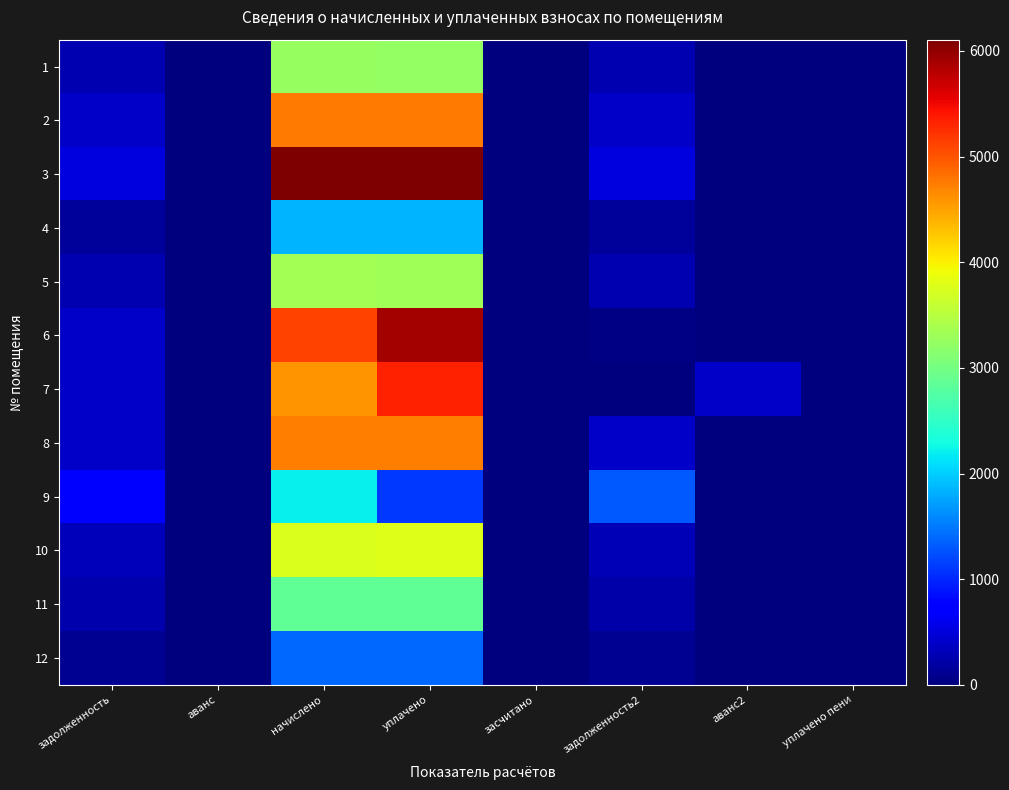

Reading left to right, extract all data points from this chart.

1: задолженность=270.9	аванс=0.0	начислено=3250.3	уплачено=3240.0	засчитано=0.0	задолженность2=270.9	аванс2=0.0	уплачено пени=0.0
2: задолженность=397.1	аванс=0.0	начислено=4764.7	уплачено=4749.6	засчитано=0.0	задолженность2=397.1	аванс2=0.0	уплачено пени=0.0
3: задолженность=508.9	аванс=0.0	начислено=6106.8	уплачено=6087.4	засчитано=0.0	задолженность2=508.9	аванс2=0.0	уплачено пени=0.0
4: задолженность=153.9	аванс=0.0	начислено=1846.8	уплачено=1841.0	засчитано=0.0	задолженность2=153.9	аванс2=0.0	уплачено пени=0.0
5: задолженность=279.1	аванс=0.0	начислено=3348.8	уплачено=3338.2	засчитано=0.0	задолженность2=279.1	аванс2=0.0	уплачено пени=0.0
6: задолженность=395.3	аванс=0.0	начислено=5109.5	уплачено=5903.0	засчитано=0.0	задолженность2=25.7	аванс2=0.0	уплачено пени=0.0
7: задолженность=382.7	аванс=0.0	начислено=4592.4	уплачено=5343.2	засчитано=0.0	задолженность2=0.0	аванс2=382.7	уплачено пени=0.0
8: задолженность=395.0	аванс=0.0	начислено=4740.1	уплачено=4725.1	засчитано=0.0	задолженность2=395.0	аванс2=0.0	уплачено пени=0.0
9: задолженность=738.7	аванс=0.0	начислено=2216.2	уплачено=1101.1	засчитано=0.0	задолженность2=1292.8	аванс2=0.0	уплачено пени=0.0
10: задолженность=319.3	аванс=0.0	начислено=3762.6	уплачено=3781.9	засчитано=0.0	задолженность2=307.2	аванс2=0.0	уплачено пени=0.0
11: задолженность=241.0	аванс=0.0	начислено=2840.4	уплачено=2855.0	засчитано=0.0	задолженность2=231.9	аванс2=0.0	уплачено пени=0.0
12: задолженность=118.4	аванс=0.0	начислено=1395.0	уплачено=1402.1	засчитано=0.0	задолженность2=113.9	аванс2=0.0	уплачено пени=0.0